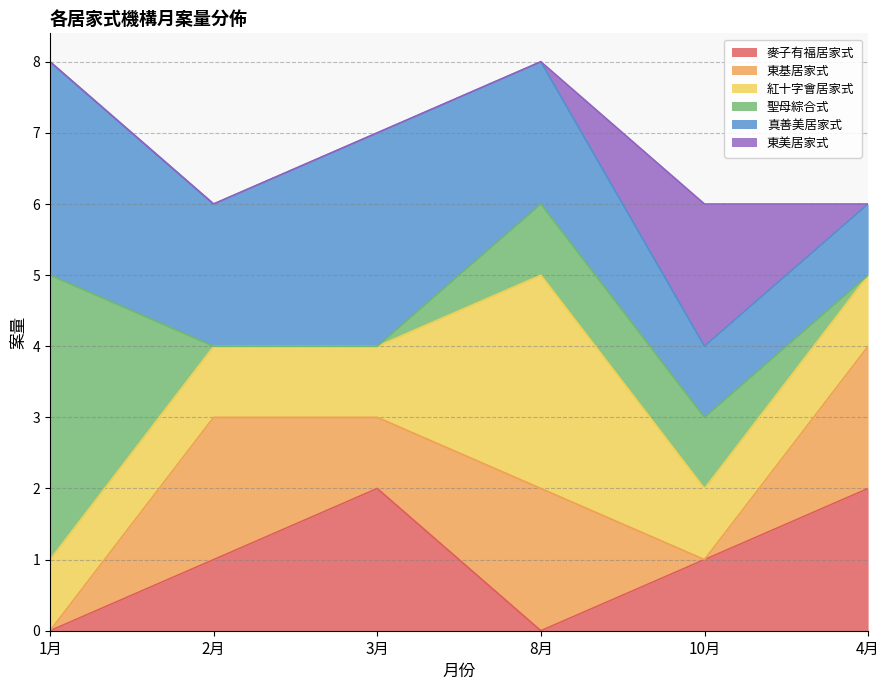

What is the total value across all series at 8月?

8